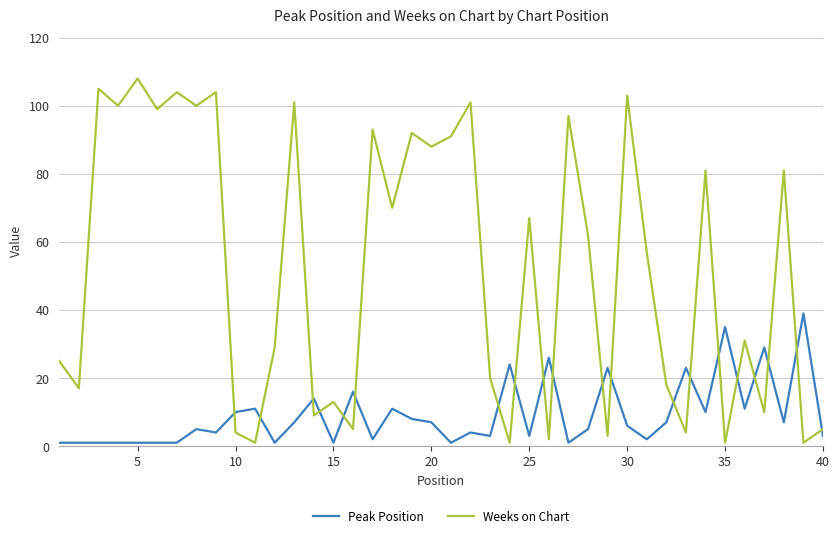

True or false: Weeks on Chart has more than 1 interior local peaks.

True